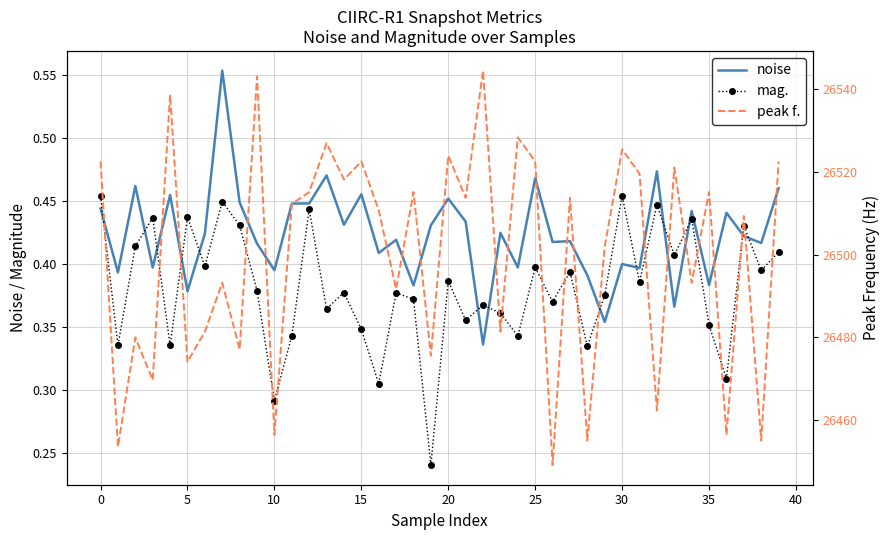

Count the noise values in the range 0 to 1.

40